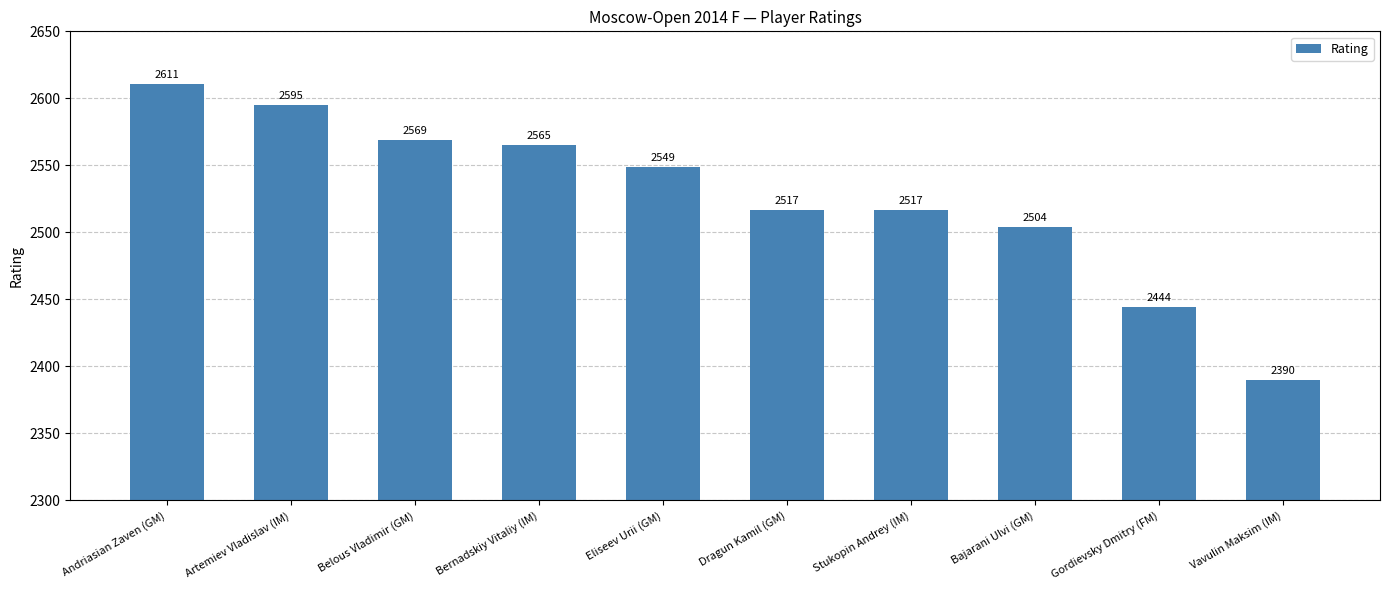

What is the greatest value displayed?

2611